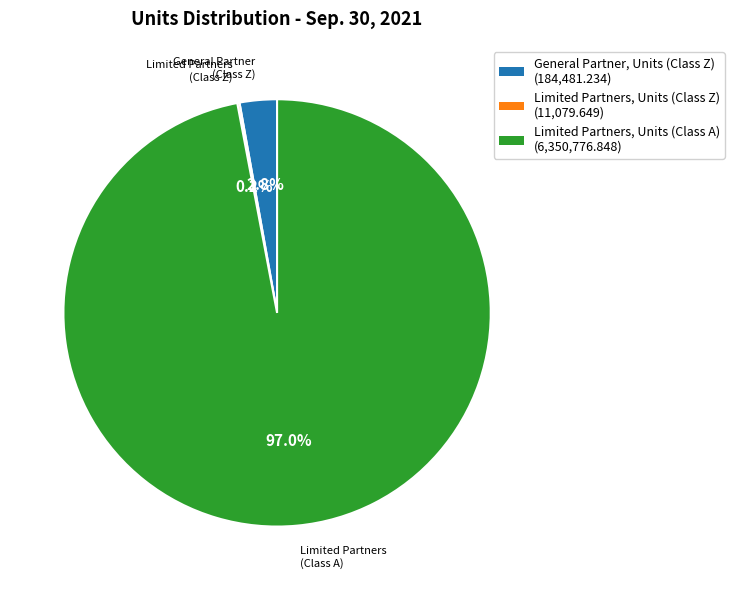

What is the largest slice in the pie chart?

Limited Partners, Units (Class A)